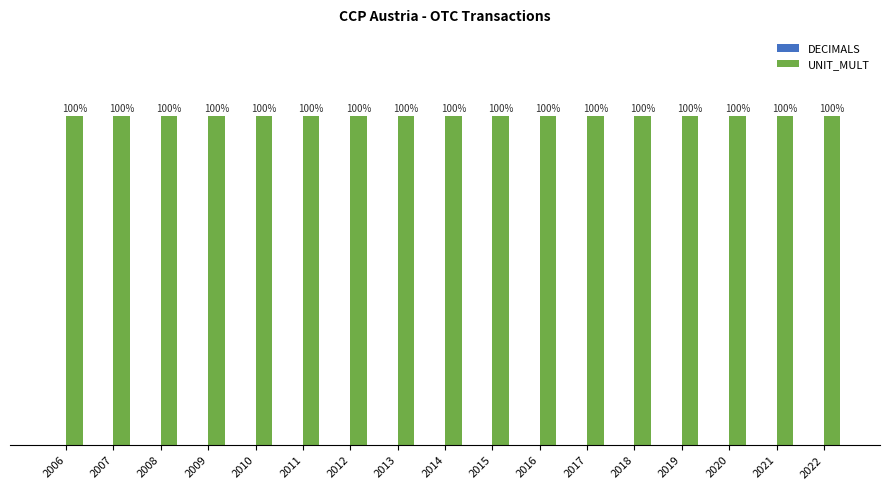

List the labels in order of UNIT_MULT value, largest first.

2006, 2007, 2008, 2009, 2010, 2011, 2012, 2013, 2014, 2015, 2016, 2017, 2018, 2019, 2020, 2021, 2022